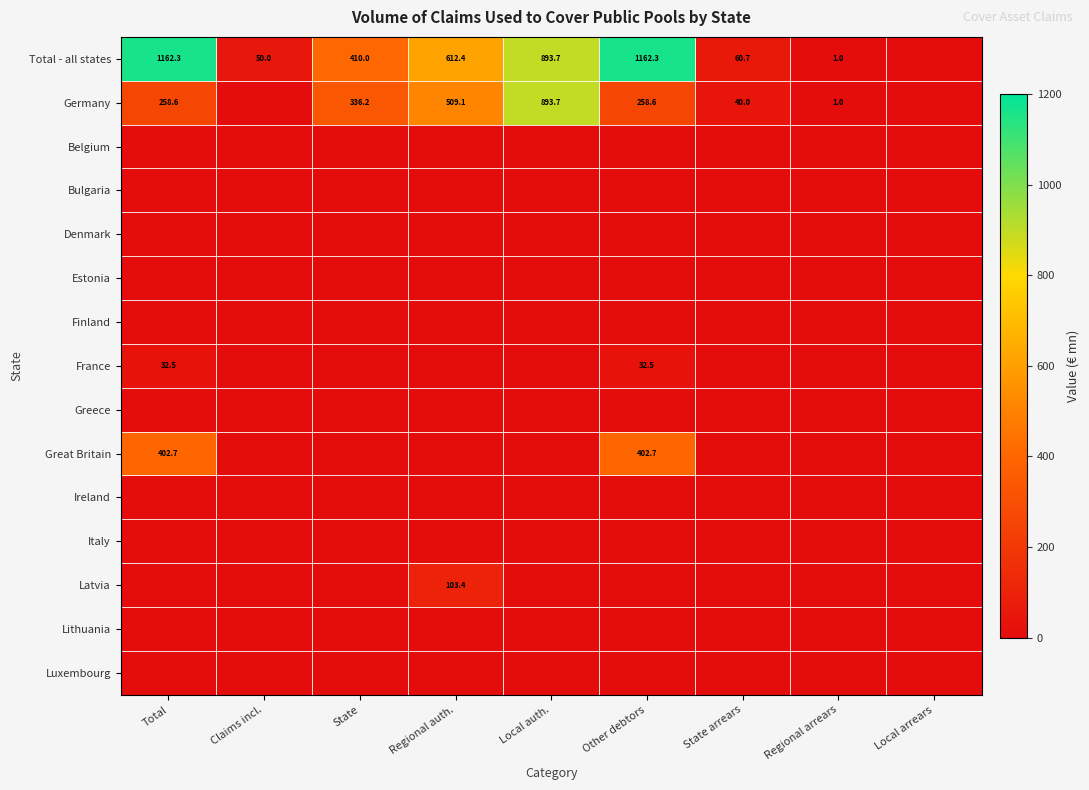

Count the number of categories in the chart.

9